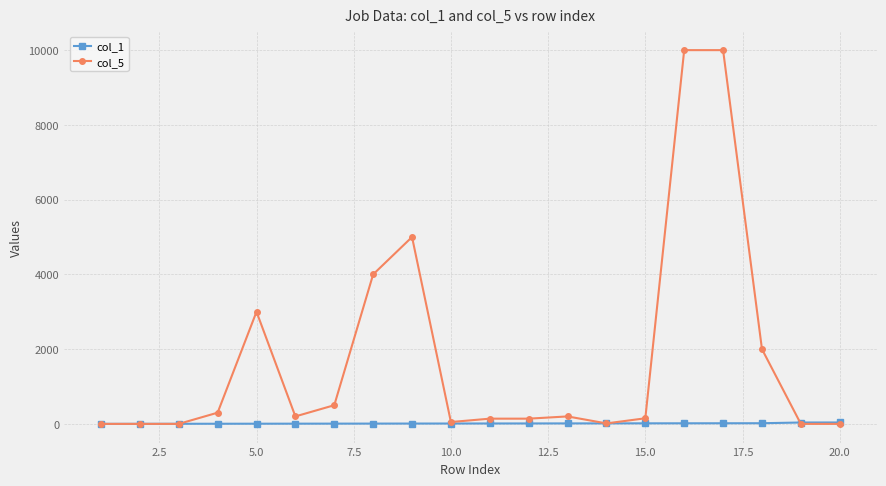

List the series in order of their overall mean, lowest first.

col_1, col_5